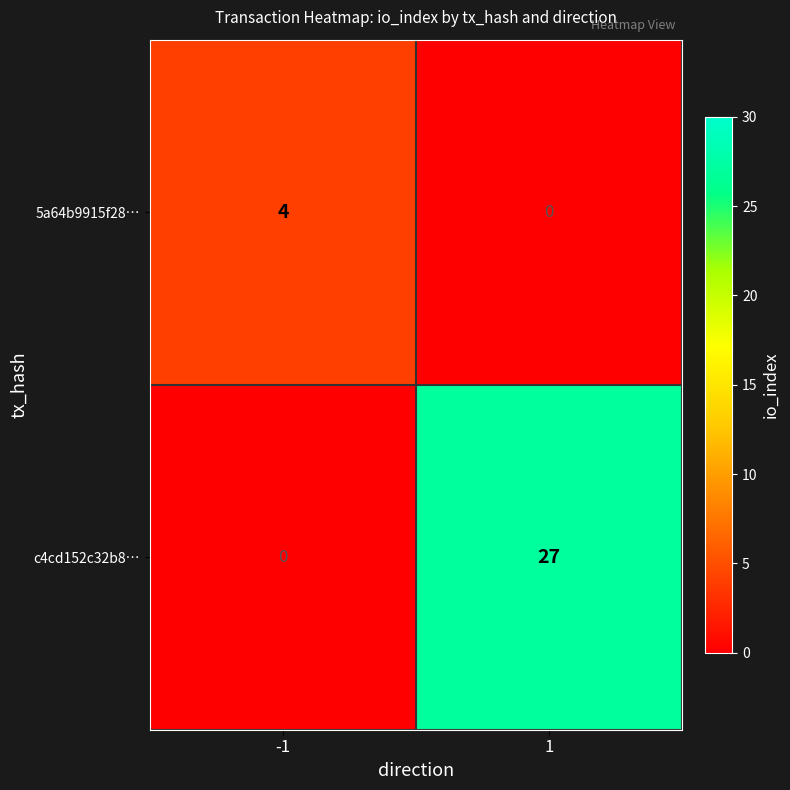

How many categories are shown in the chart?

2